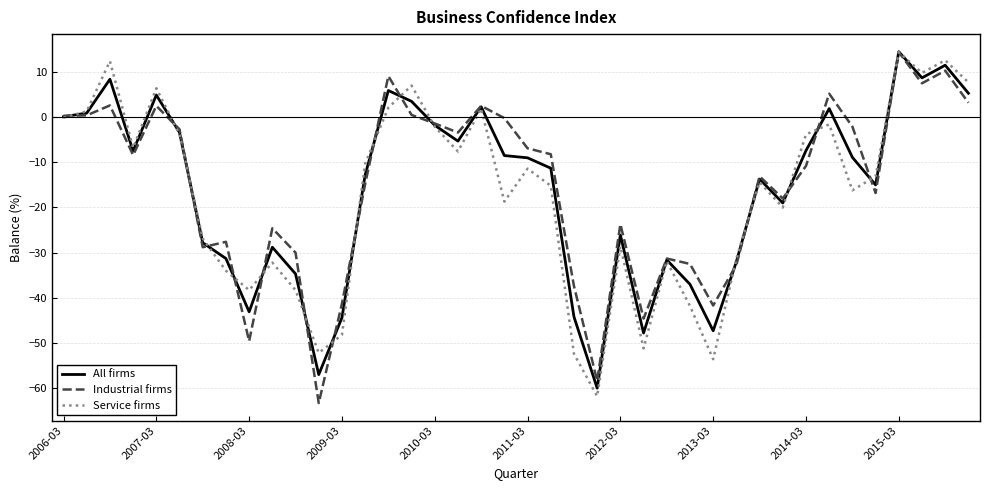

What is the minimum value for All firms?

-60.0